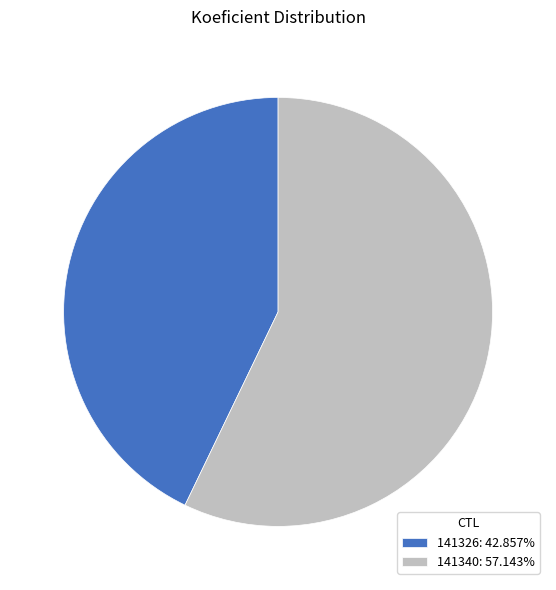

True or false: 141340 accounts for 57% of the total.

True